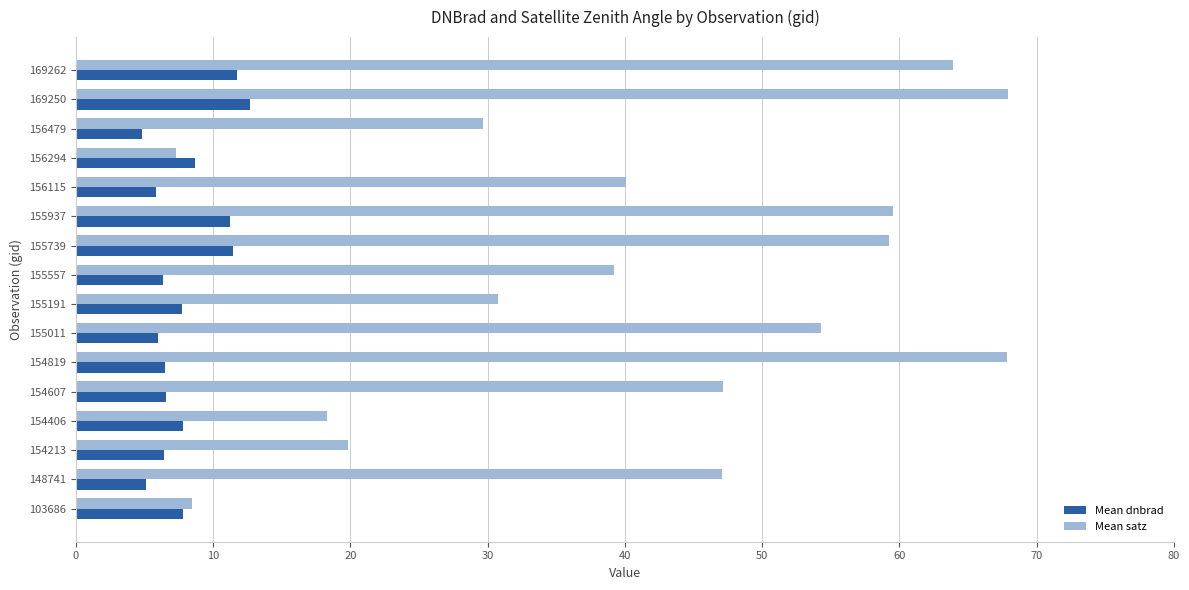

Where is Mean satz nearest to the value 37?

155557